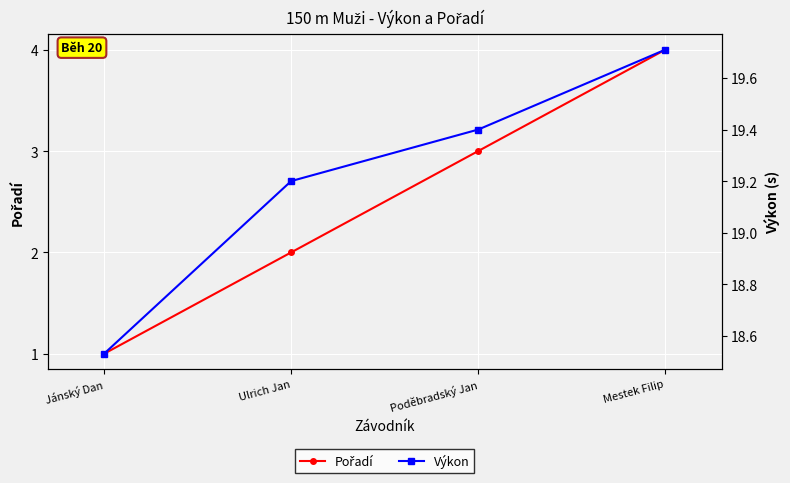

Which has a higher value, Jánský Dan or Mestek Filip?

Mestek Filip